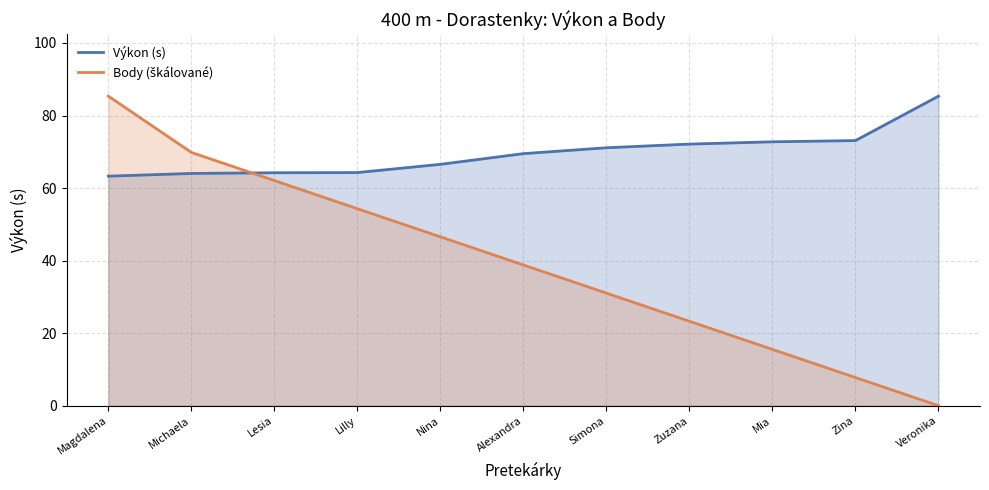

Which series has the largest range (max minus min)?

Body (škálované)